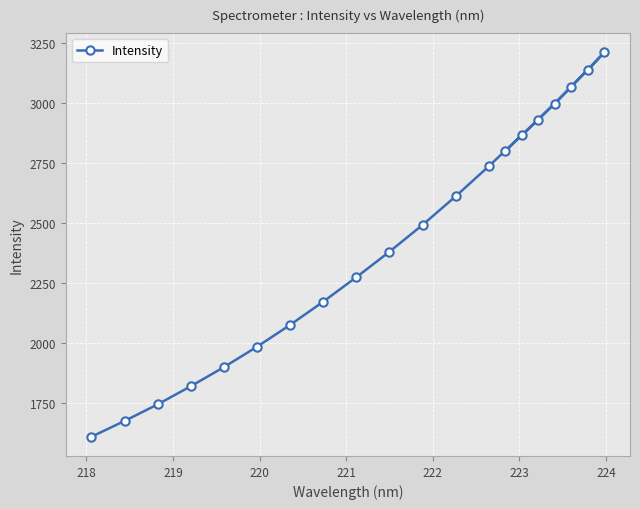

Reading left to right, list all the values displayed in this chart.

1607.4	1673.4	1742.5	1818.4	1898.0	1983.2	2074.4	2171.3	2273.3	2379.6	2491.5	2610.7	2736.1	2800.3	2866.3	2930.6	2998.4	3068.5	3139.2	3211.8